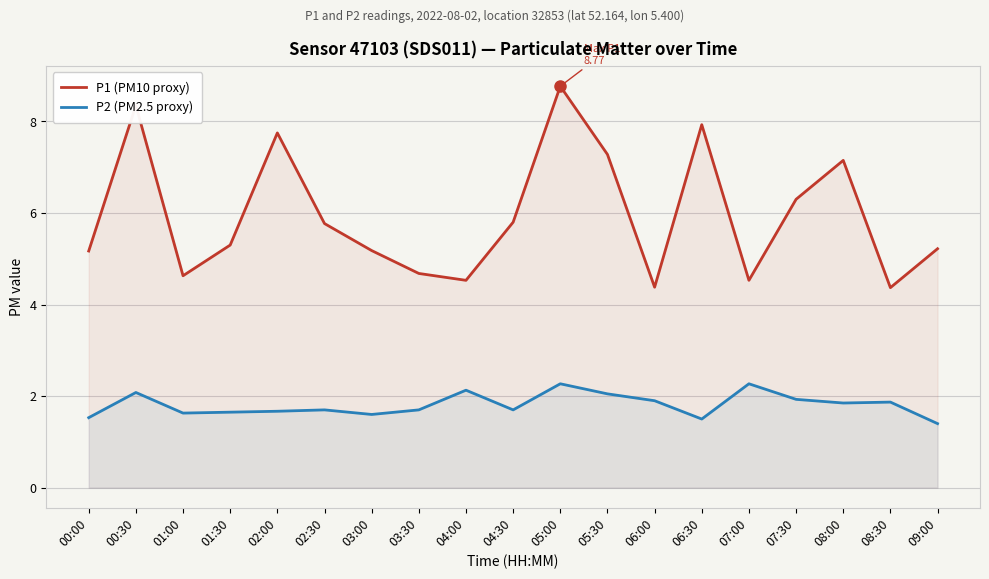

Rank the series at 02:30 from highest to lowest value.

P1 (PM10 proxy), P2 (PM2.5 proxy)